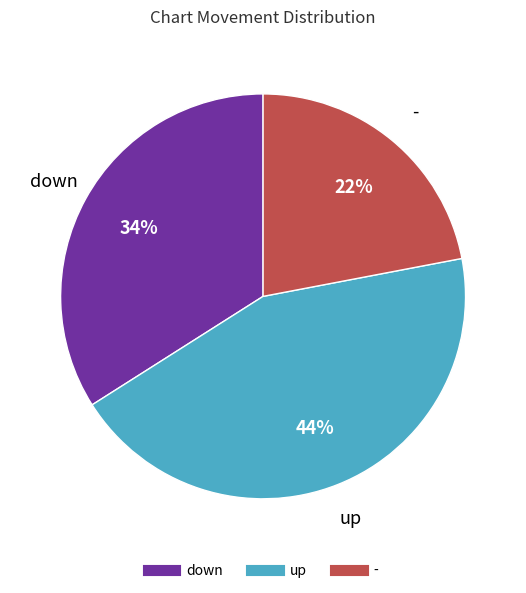

To the nearest percent, what percentage of the pie is down?

34%